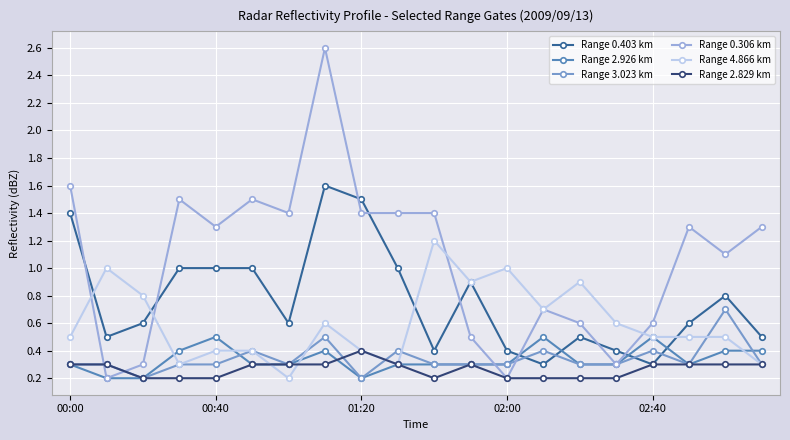

Which series has the widest spread of values?

Range 0.306 km